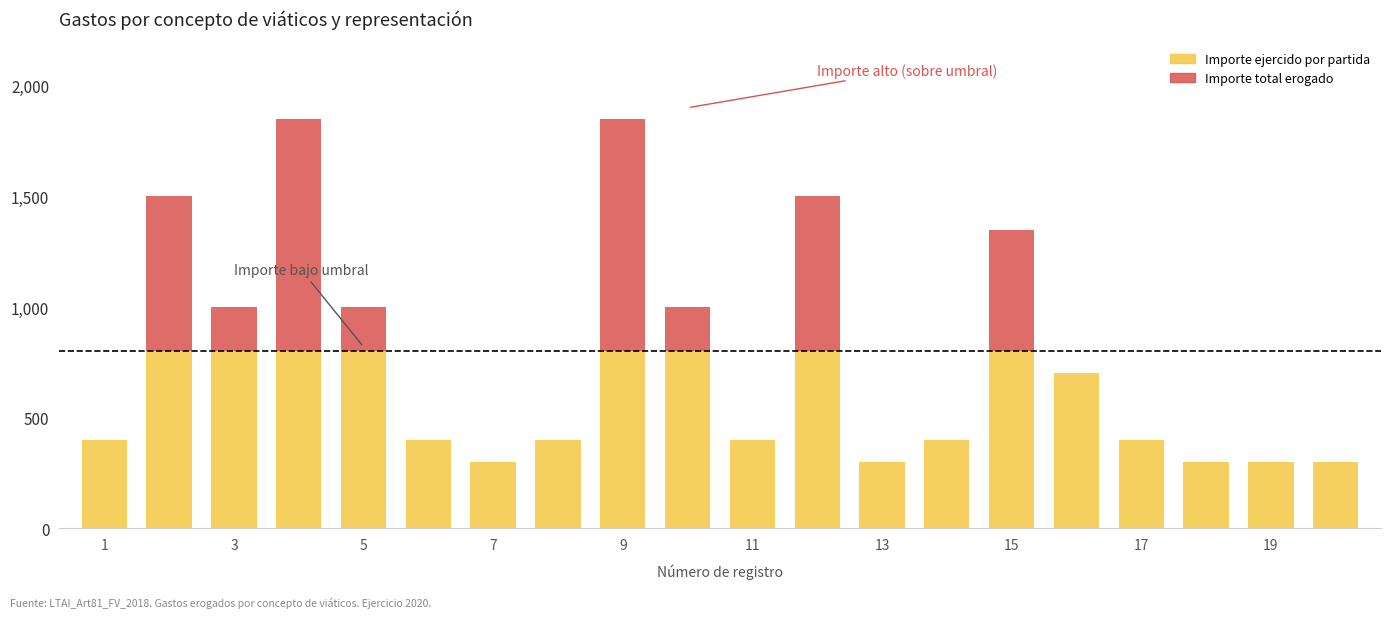

Does the chart contain stacked bars?

Yes